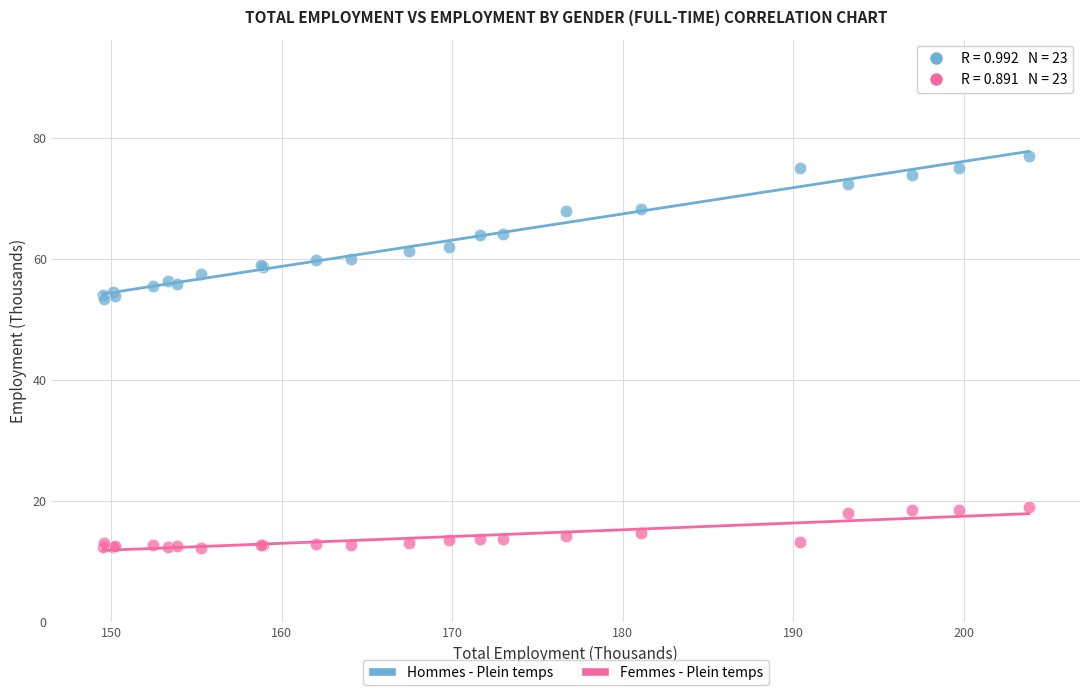

What are all the series names shown in the legend?

Hommes - Plein temps, Femmes - Plein temps